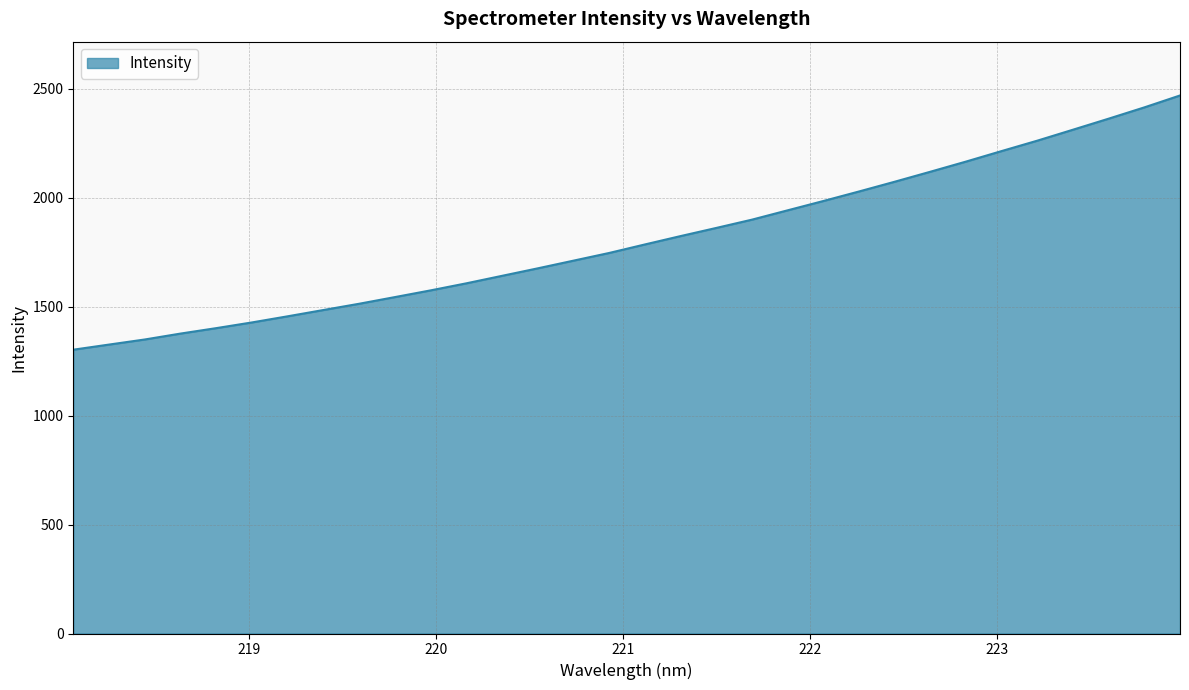

What is the smallest value displayed?

1302.6